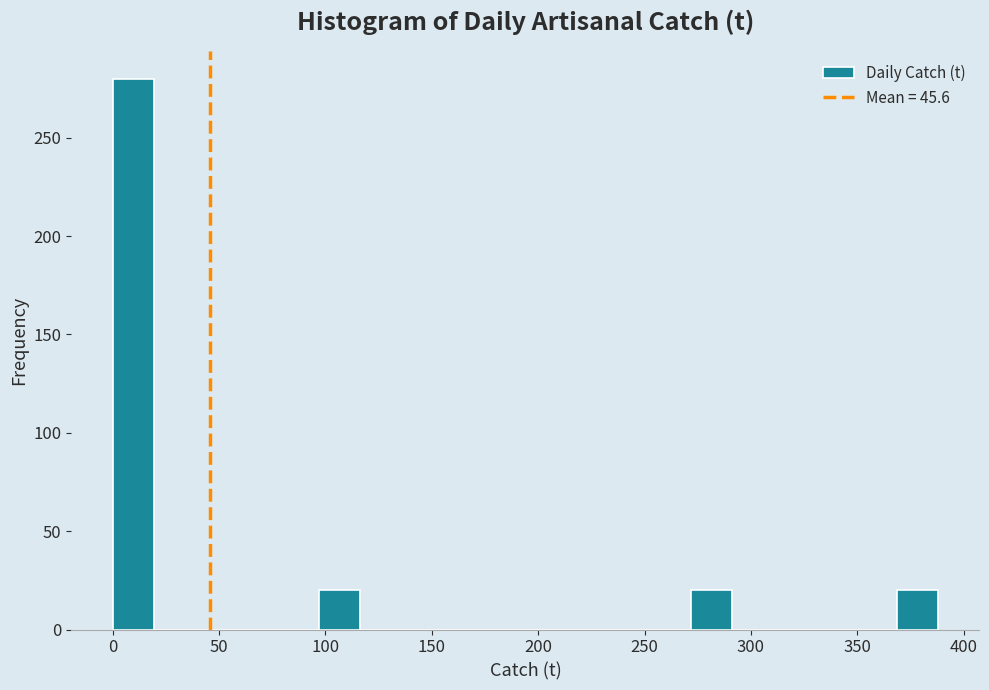

Read against the x-axis, roughly where is the centre of the tallest bar?

10